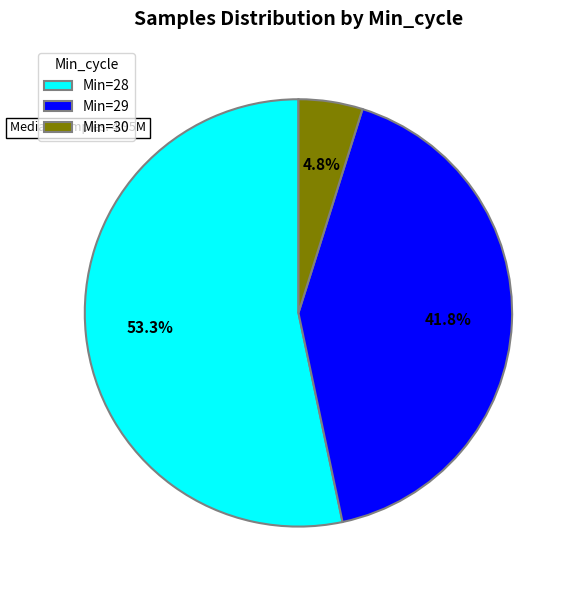

Rank the categories by value from highest to lowest.

Min=28, Min=29, Min=30